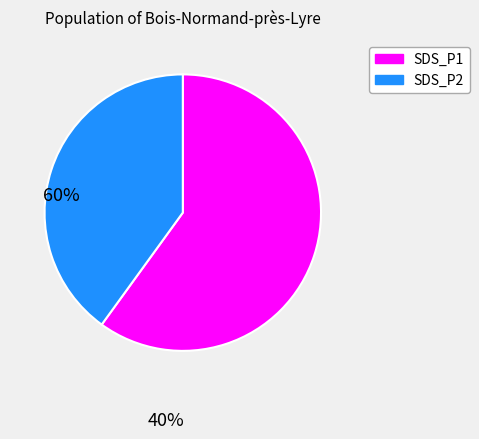

Does any single category account for the majority?

Yes